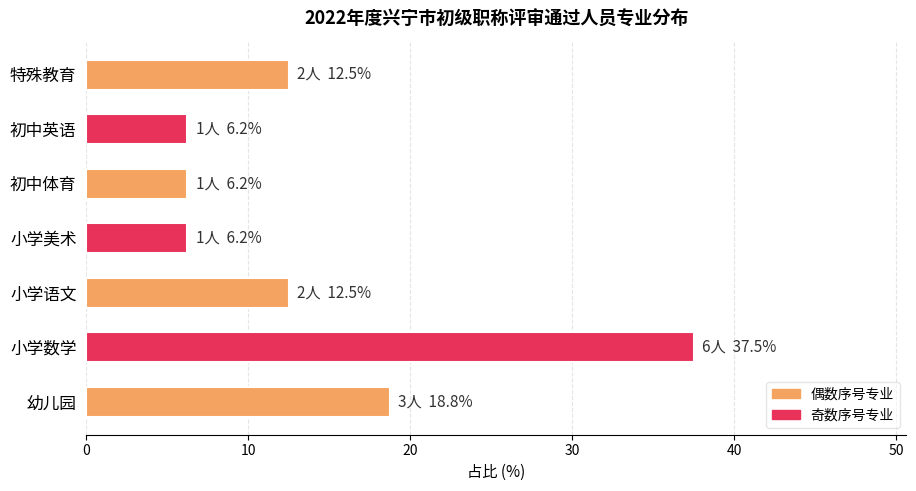

Which label corresponds to the largest value in the chart?

小学数学